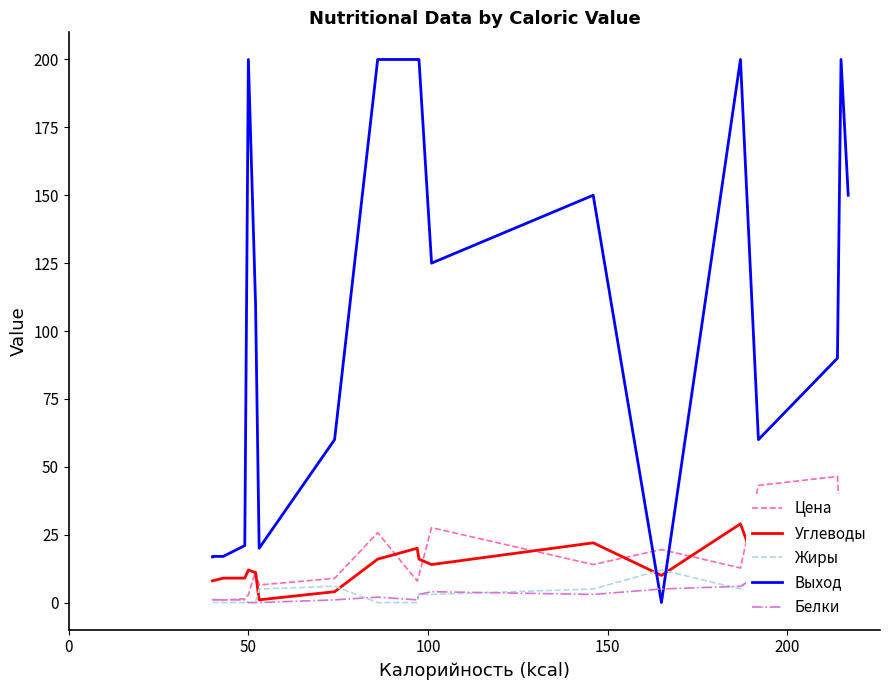

How many intersections are there between Цена and Углеводы?

8